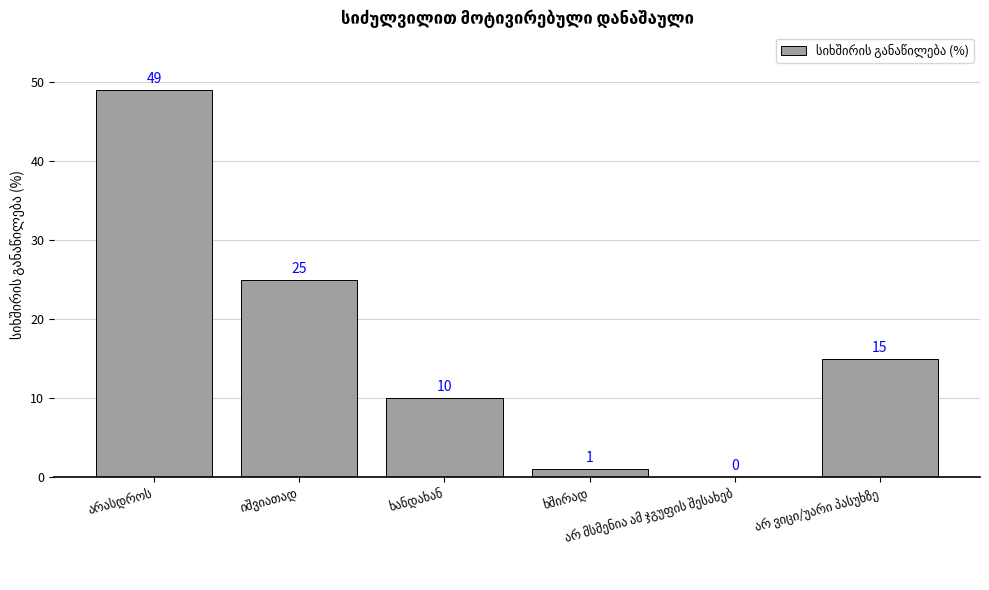

How many values are above zero?

5